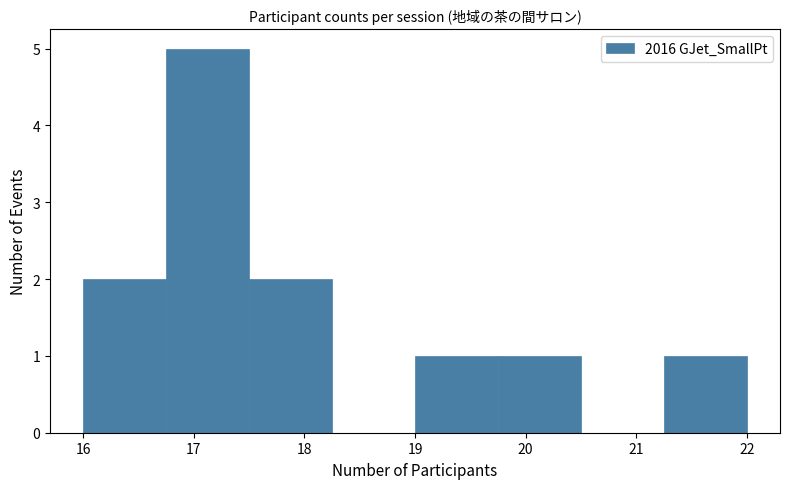

Over which range of the x-axis is the bar tallest?

16.75 to 17.50